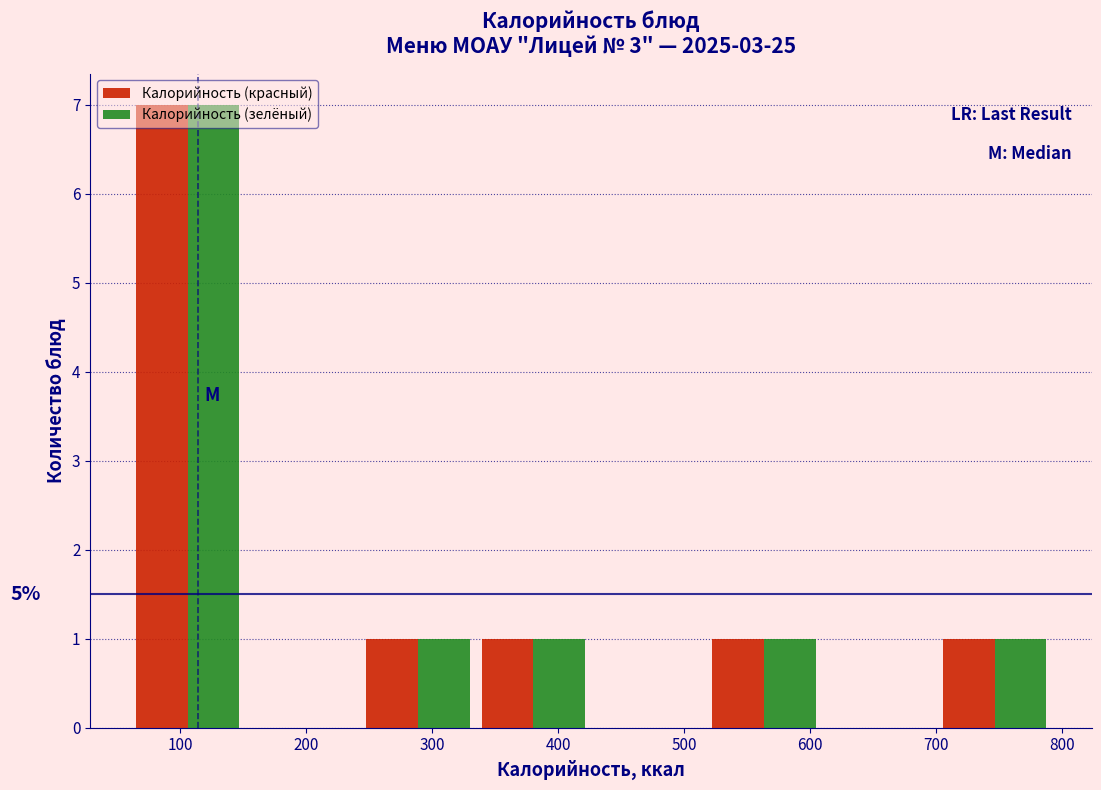

In the Калорийность (зелёный) series, which range on the x-axis has the tallest bar?

60 to 150